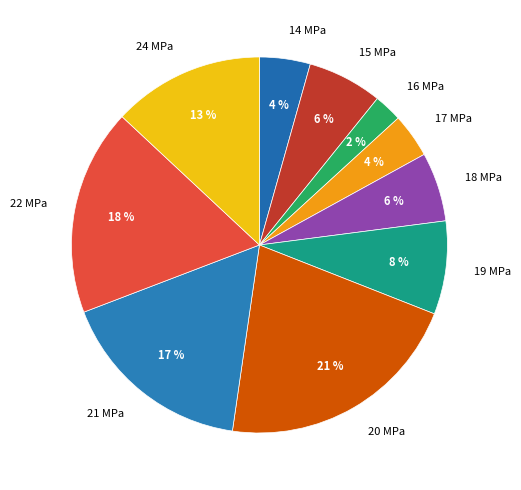

To the nearest percent, what is the average slice percentage?

10%